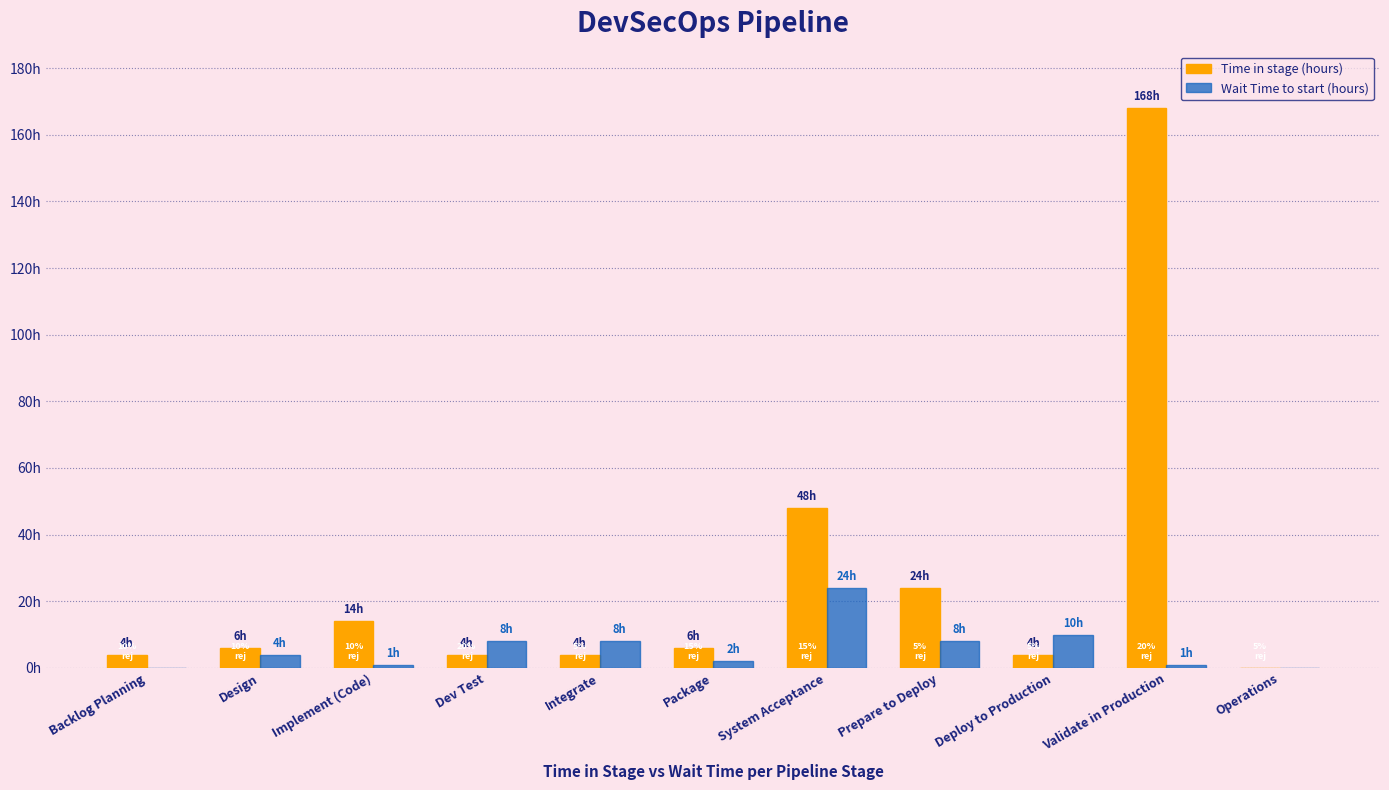

Reading right to left, list all the values displayed in this chart.

Time in stage (hours): 0	168	4	24	48	6	4	4	14	6	4
Wait Time to start (hours): 0	1	10	8	24	2	8	8	1	4	0